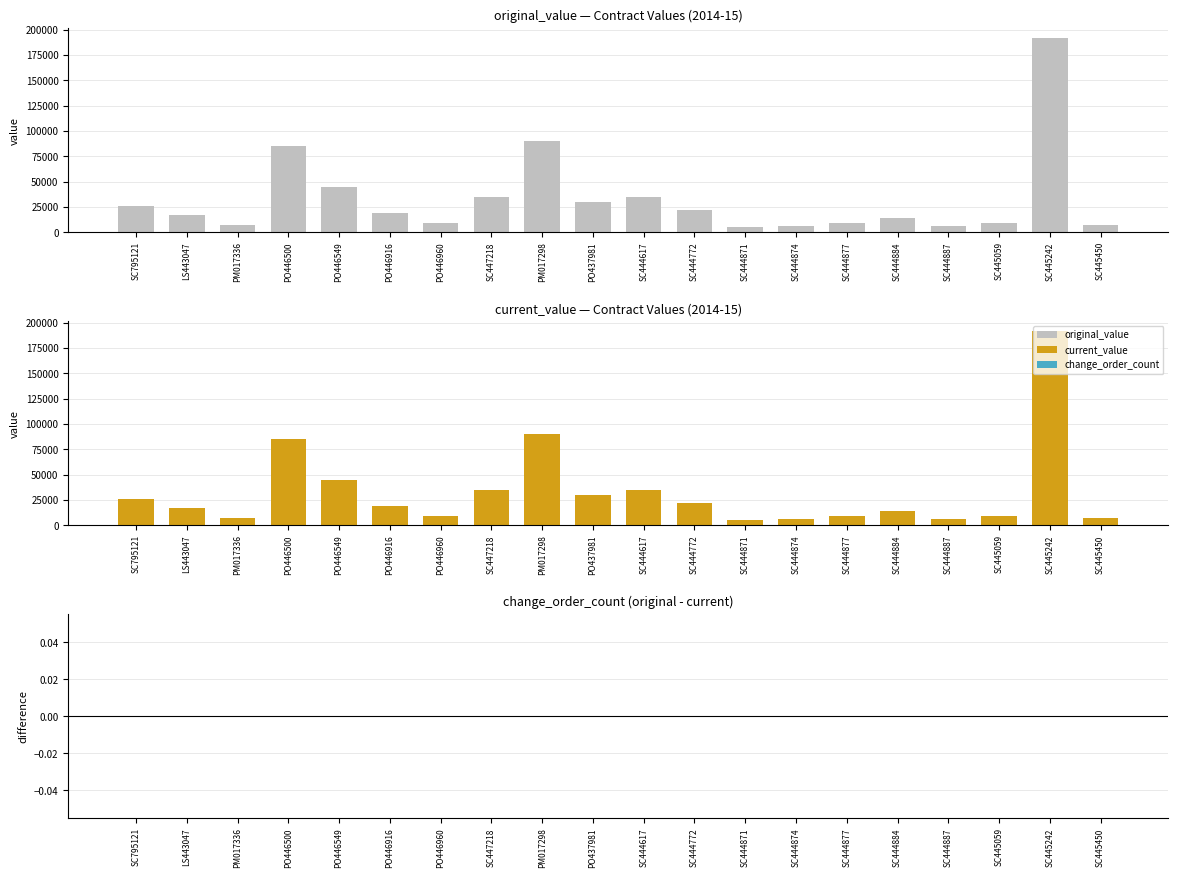

What are all the series names shown in the legend?

original_value, current_value, change_order_count